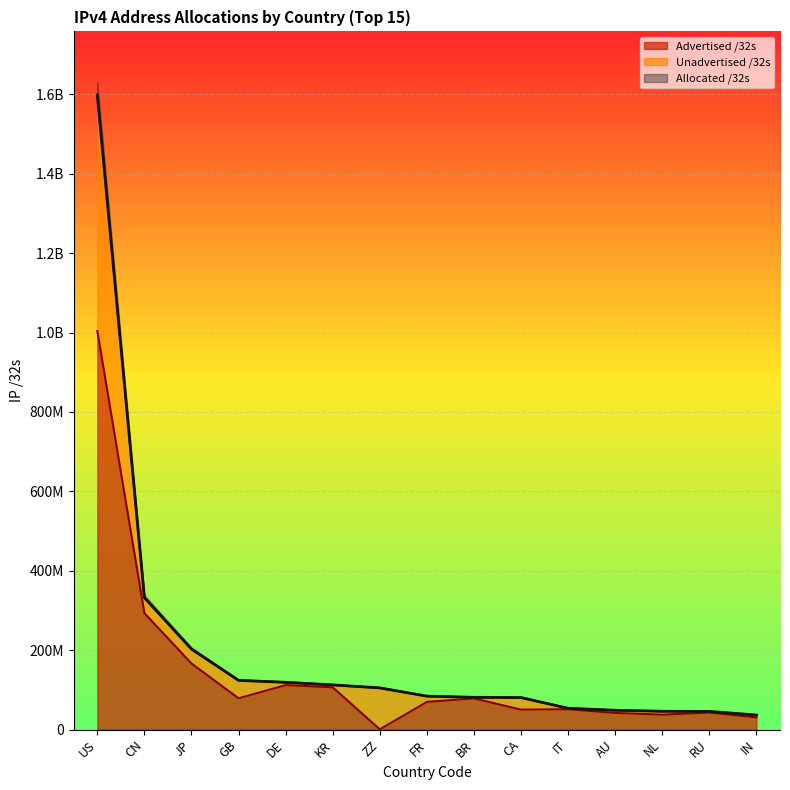

True or false: Advertised /32s has more than 0 points higher than both neighbors.

True